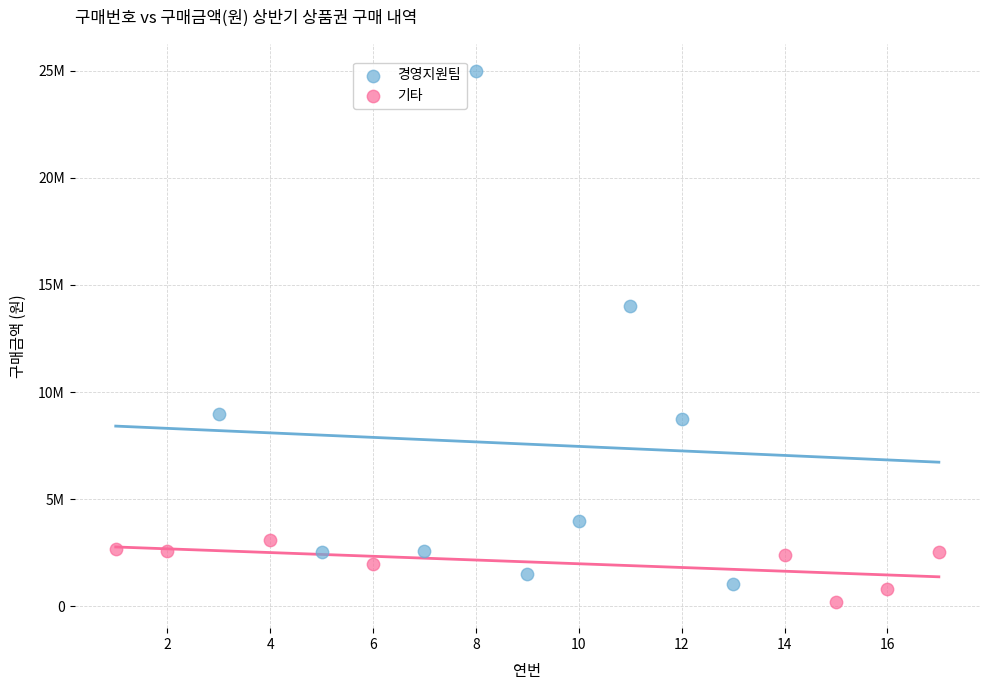

What are all the series names shown in the legend?

경영지원팀, 기타